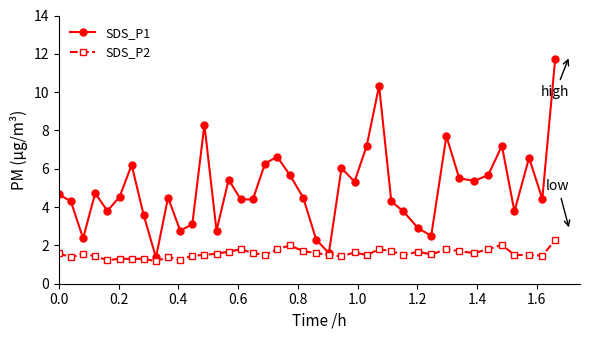

Is this an area chart (filled region under the line)?

No